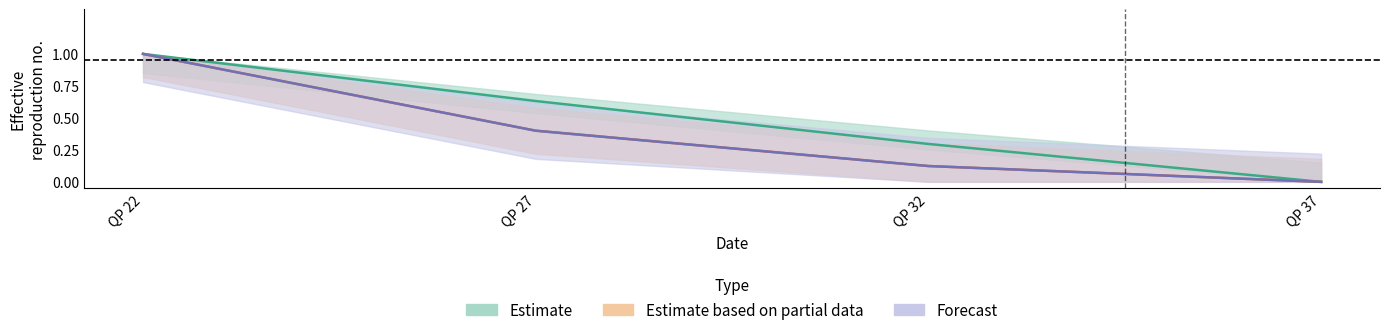

Reading right to left, list all the values displayed in this chart.

Estimate: QP 37=0.0	QP 32=0.3	QP 27=0.6	QP 22=1.0
Estimate based on partial data: QP 37=0.0	QP 32=0.1	QP 27=0.4	QP 22=1.0
Forecast: QP 37=0.0	QP 32=0.1	QP 27=0.4	QP 22=1.0